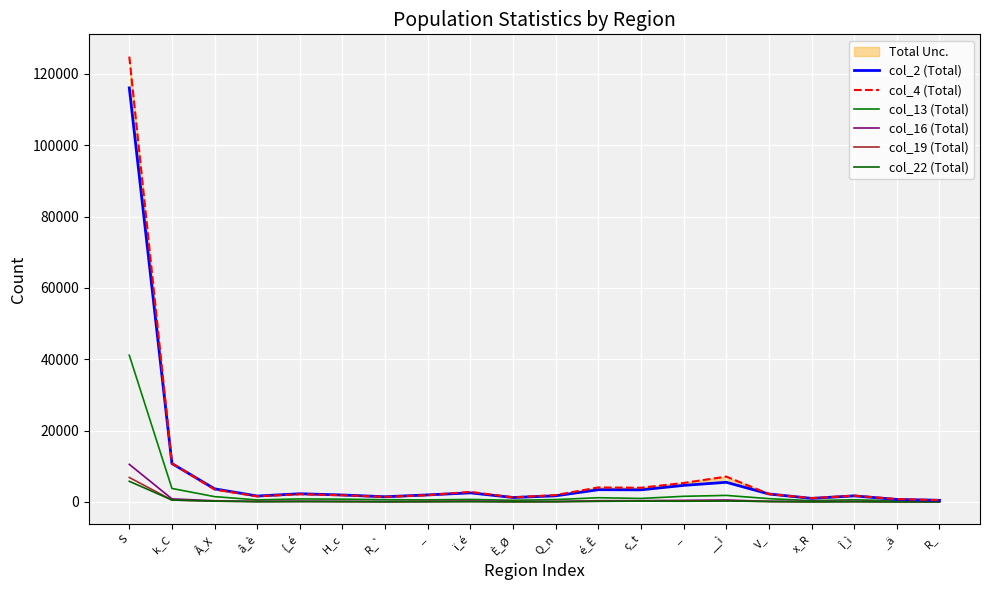

Reading right to left, what are all the values shown in this chart?

col_2 (Total): 462	702	1701	999	2233	5511	4640	3397	3433	1720	1245	2550	1970	1454	1947	2293	1660	3676	10769	116060
col_4 (Total): 512	799	1748	1060	2223	7100	5323	3976	4066	1926	1275	2827	1904	1430	1879	2169	1577	3494	10816	124824
col_13 (Total): 136	295	618	352	923	1830	1579	982	1182	664	463	700	573	621	778	841	568	1488	3784	41119
col_16 (Total): 50	59	167	107	169	547	447	371	352	113	99	239	140	90	140	205	143	341	855	10542
col_19 (Total): 35	42	101	70	115	325	272	230	211	85	62	140	90	68	101	131	114	221	520	6860
col_22 (Total): 17	35	76	39	121	264	190	227	164	87	67	80	86	63	106	110	82	217	539	5788